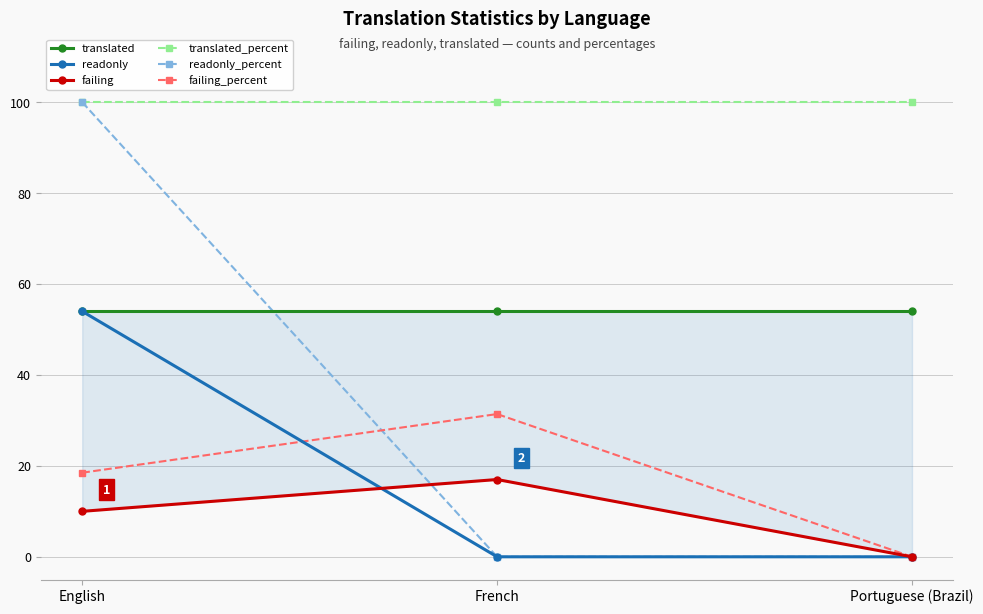

The value of translated_percent at Portuguese (Brazil) is 130.4. True or false?

False